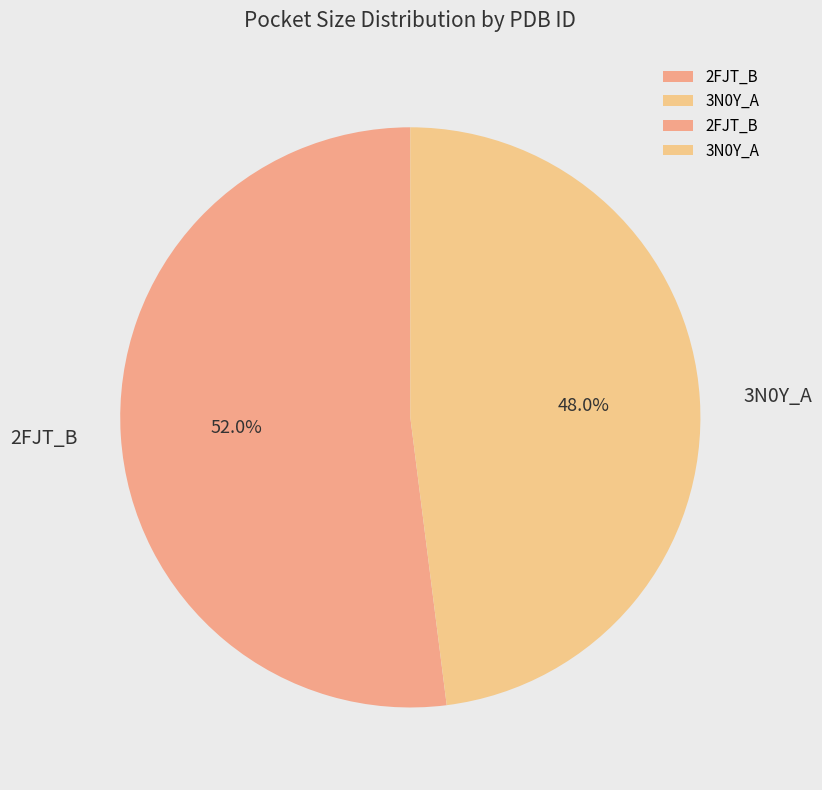

How many segments does this pie chart have?

2